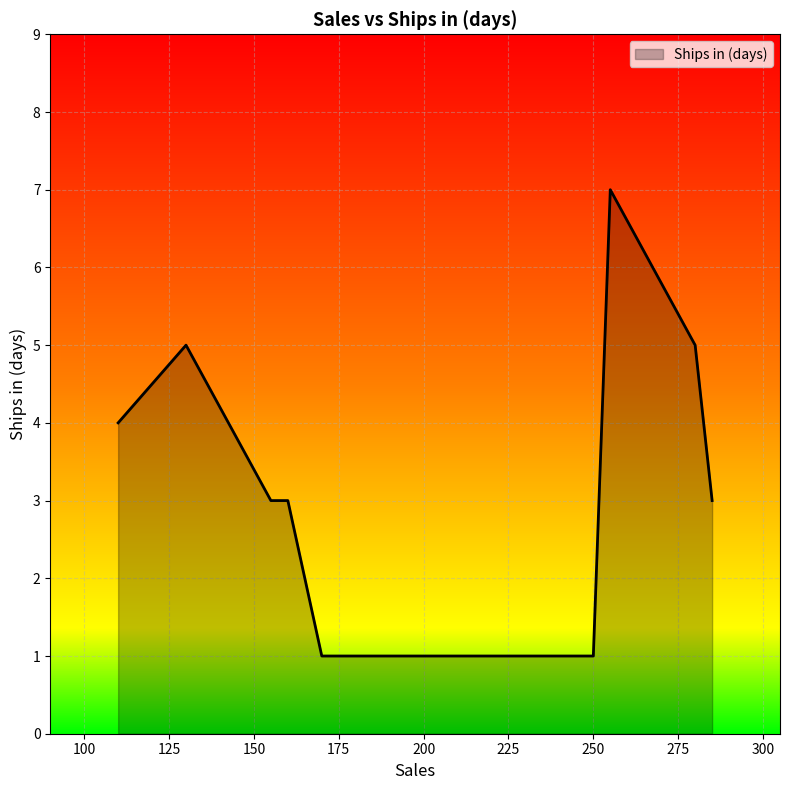

What is the greatest value displayed?

7